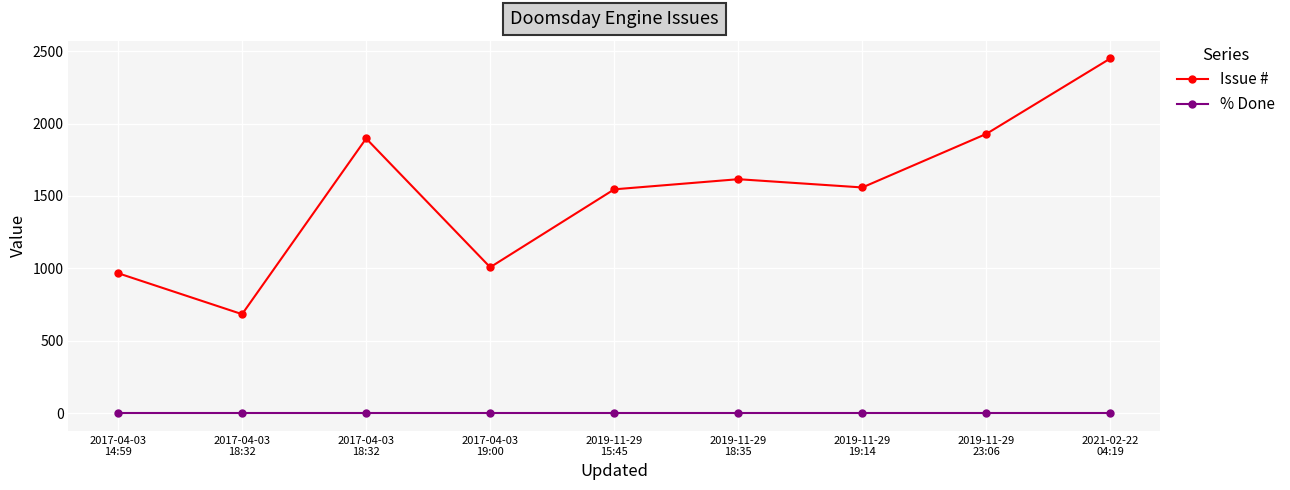

Where is the first local minimum for Issue #?

2017-04-03
18:32